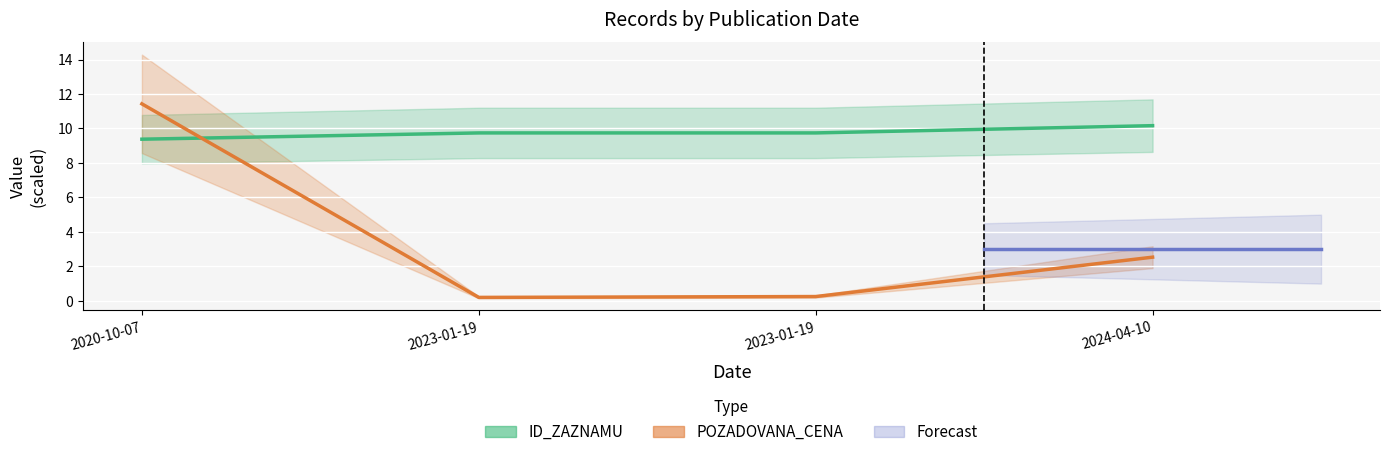

Is it true that POZADOVANA_CENA equals 2.5 at 2024-04-10?

True